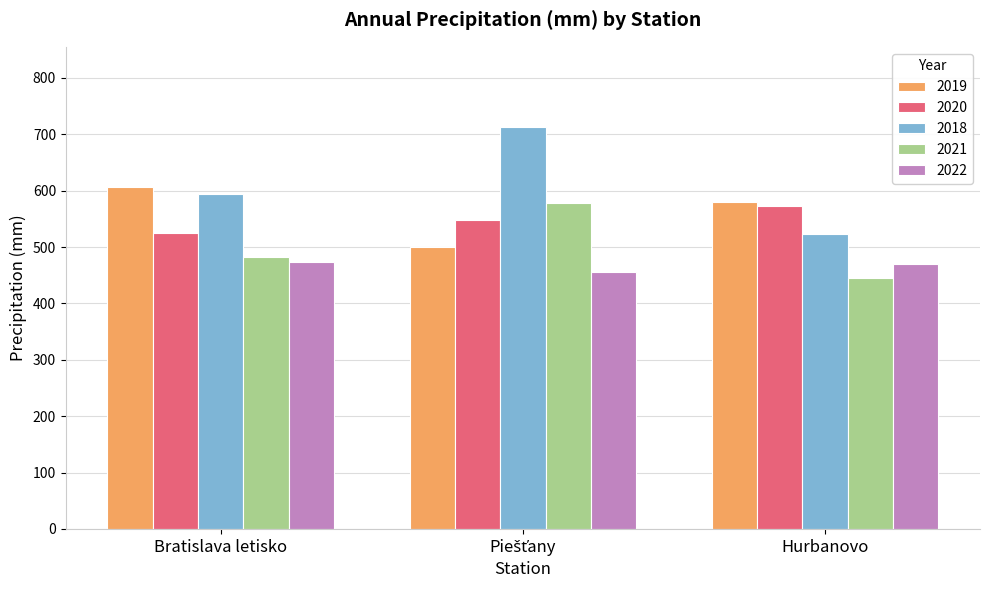

What is the spread (max minus min) of values at Hurbanovo?

133.9